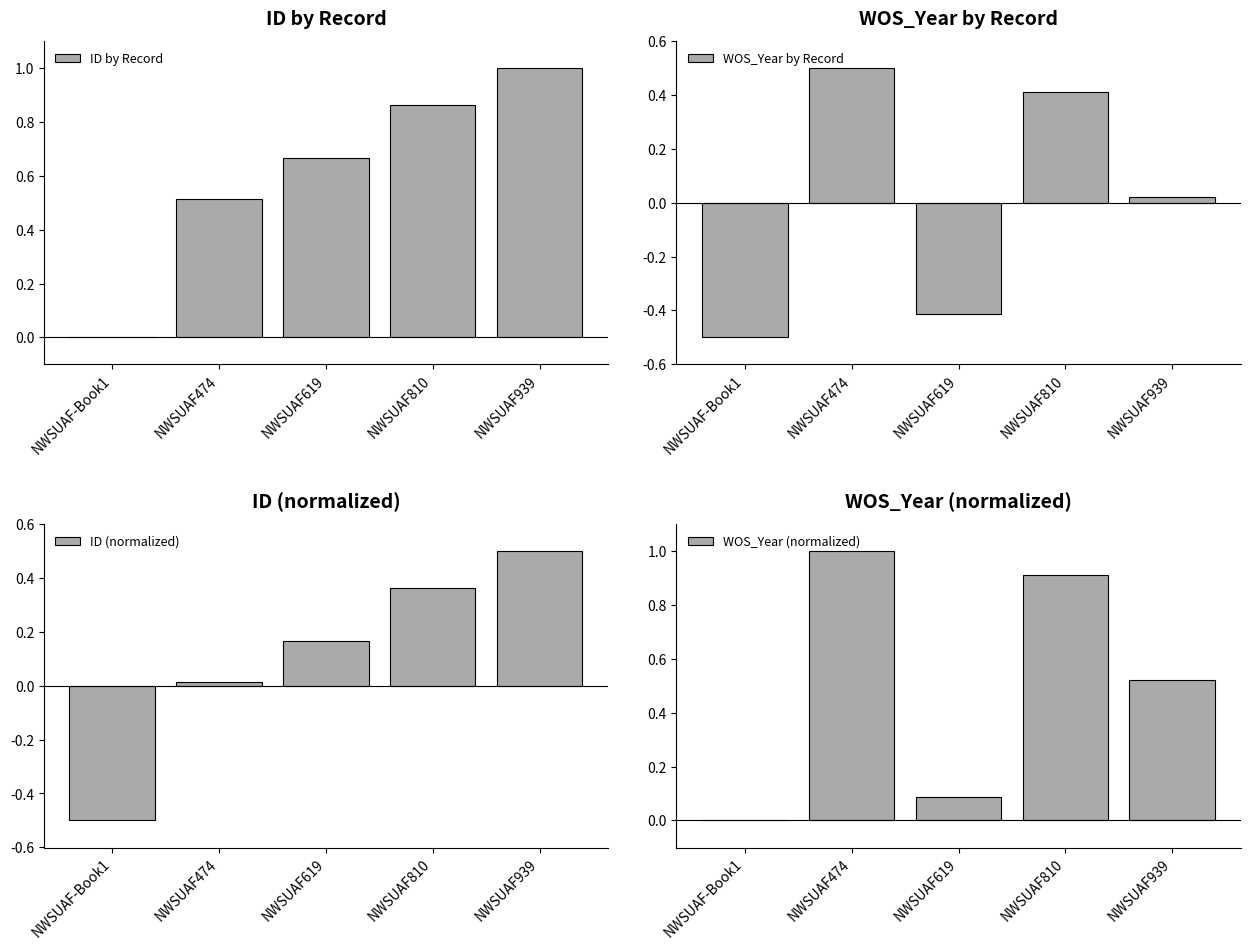

At NWSUAF939, list the series in order from smallest to largest.

WOS_Year by Record, ID (normalized), WOS_Year (normalized), ID by Record